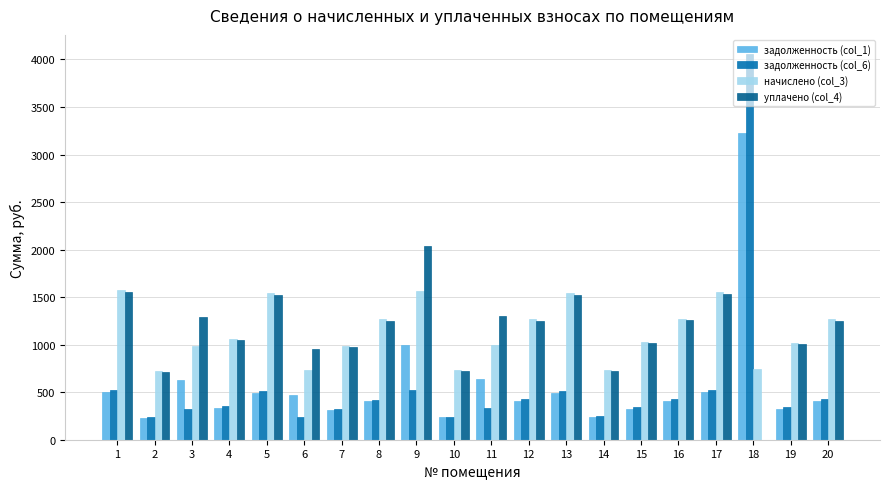

The value of начислено (col_3) at 6 is 299.9. True or false?

False